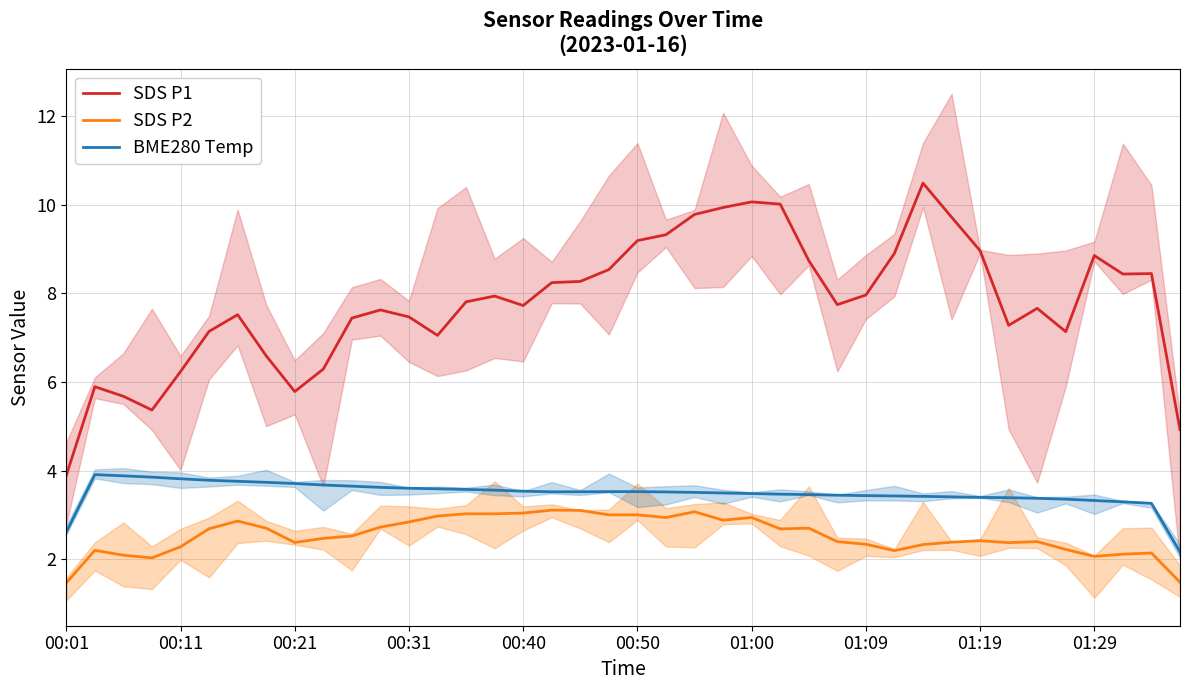

Which category has the lowest value across all series?

00:01